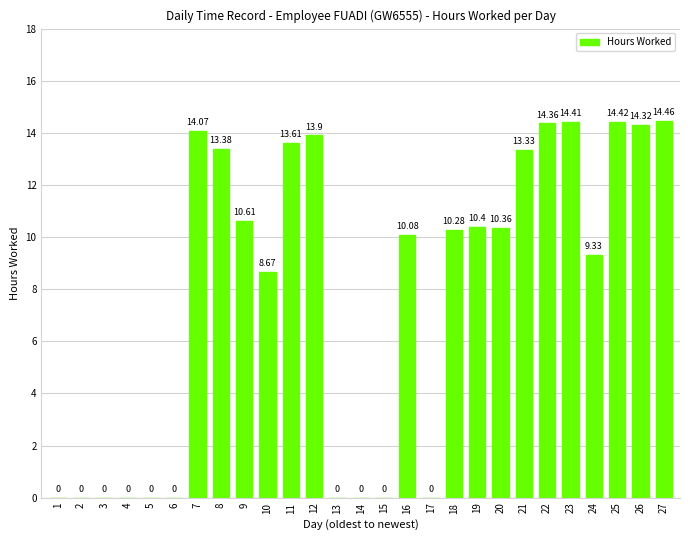

What is the maximum value shown in the chart?

14.5